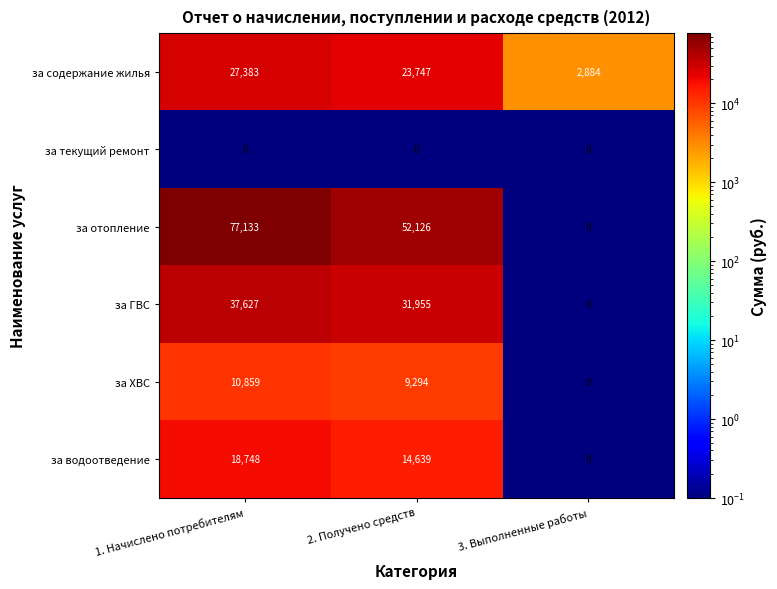

Between 1. Начислено потребителям and 2. Получено средств, which series saw the biggest shift?

за отопление